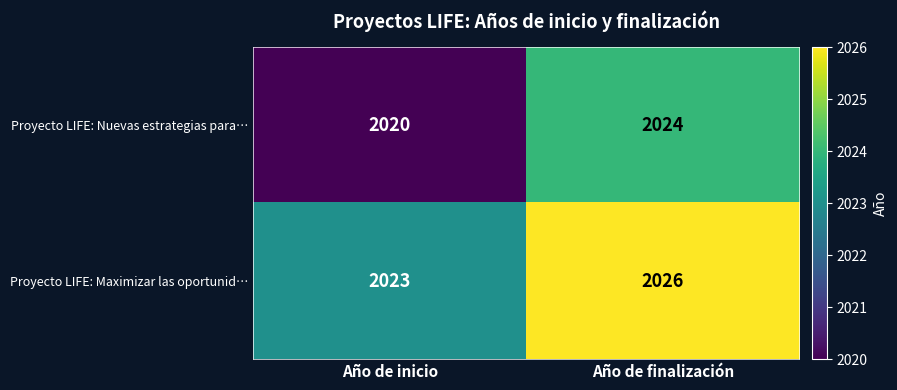

What is the difference between the Proyecto LIFE: Maximizar las oportunid… values at Año de finalización and Año de inicio?

3